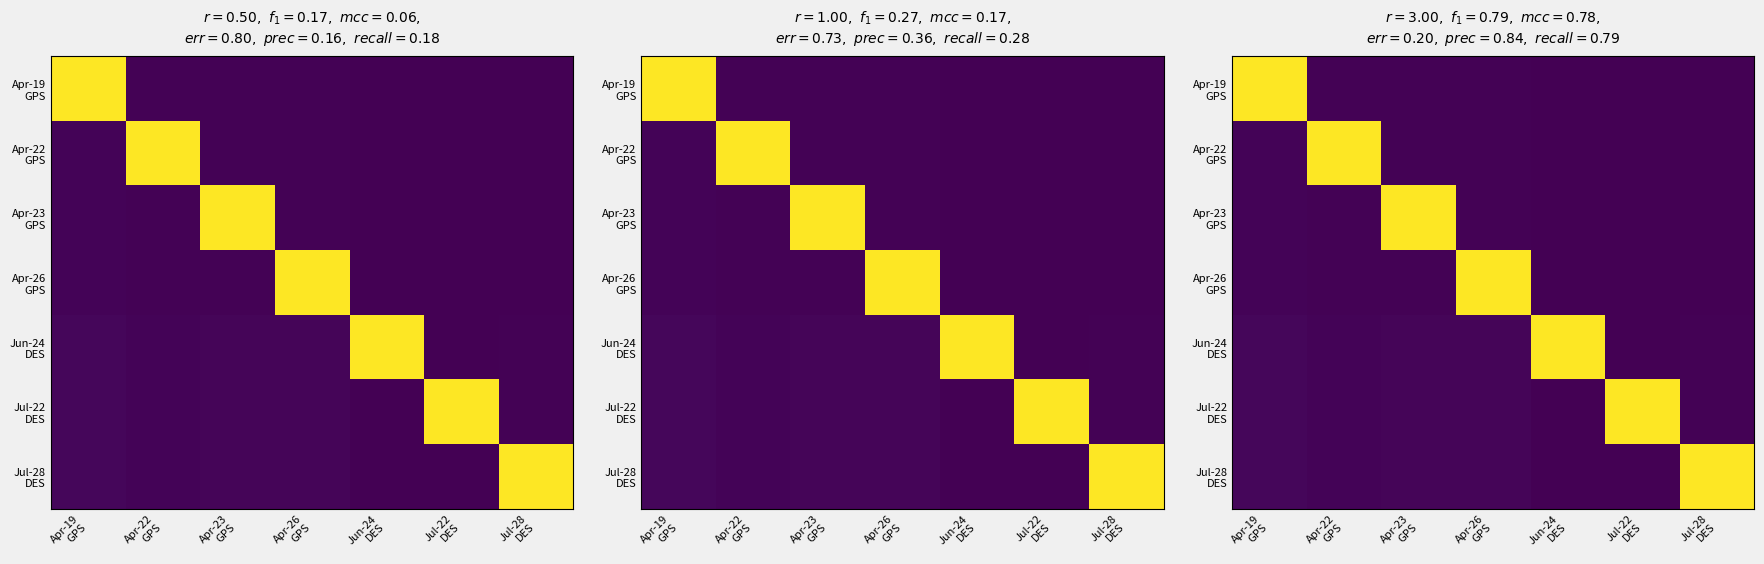

What is the difference between the highest and lowest values at Jul-22
DES?

939.8